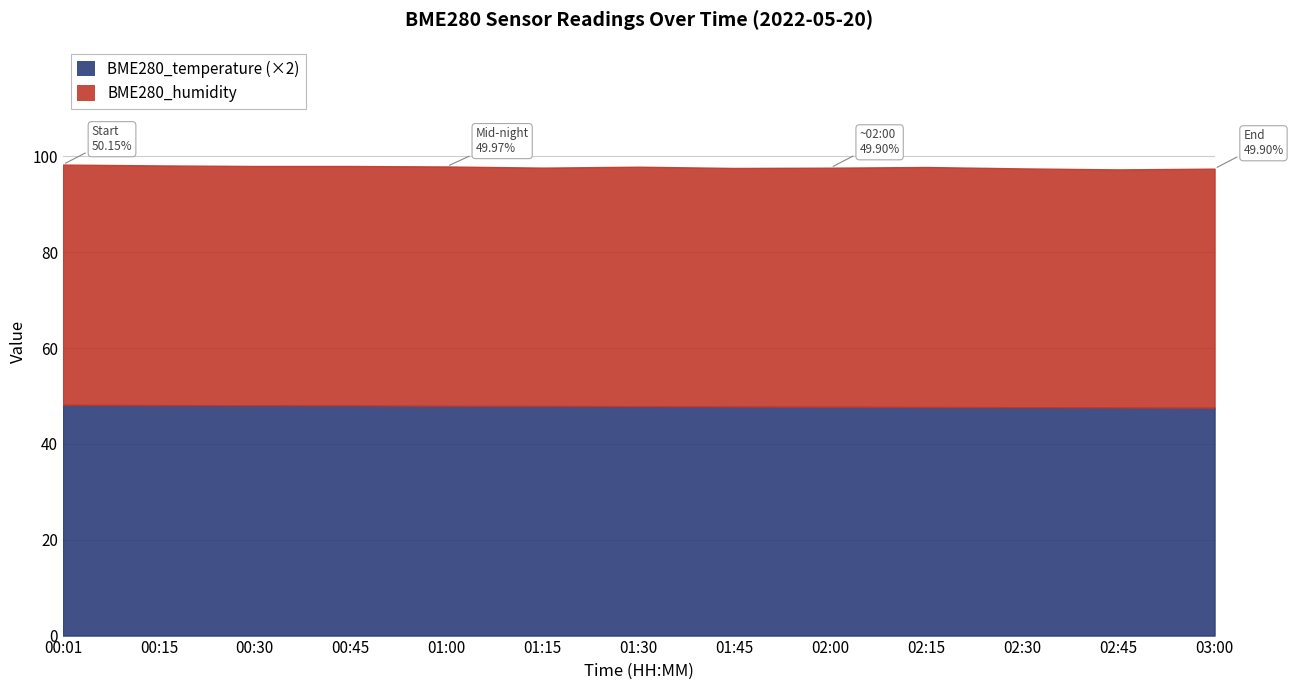

True or false: BME280_humidity has more than 1 points higher than both neighbors.

True